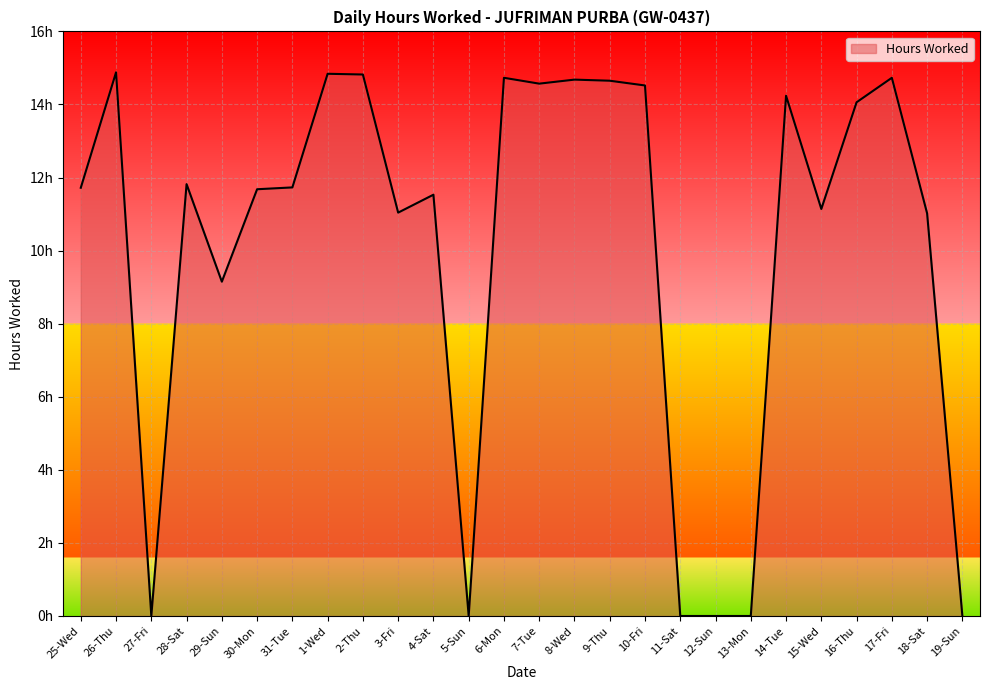

Does the chart have visible grid lines?

Yes